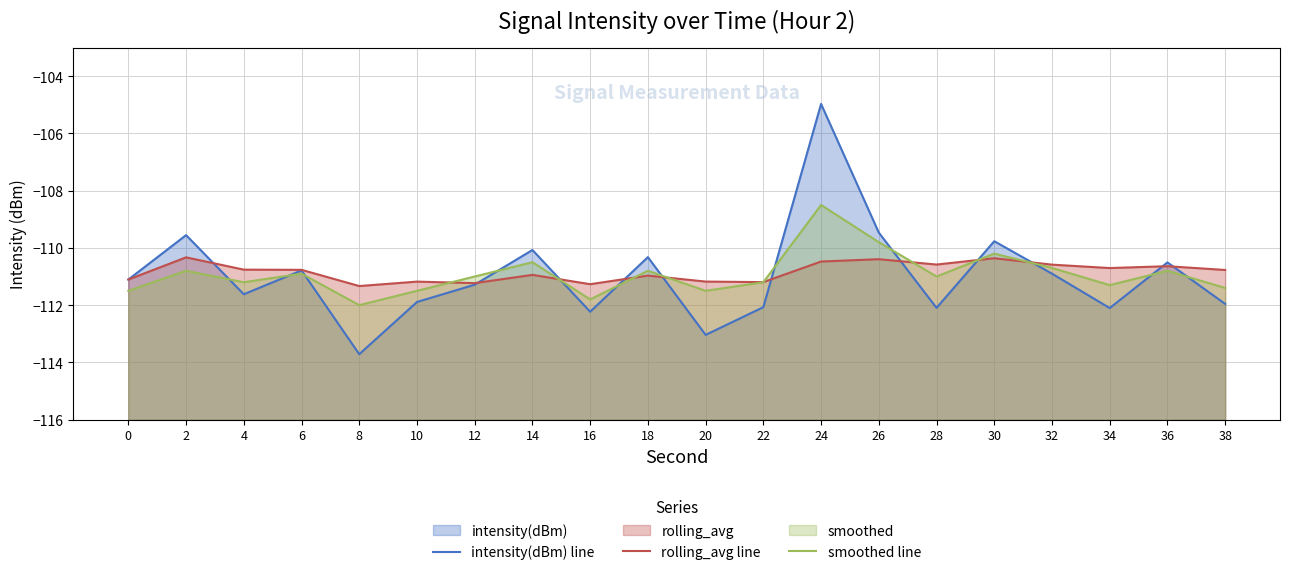

What is the value of the intensity(dBm) line point at the 5th from the left?

-113.7